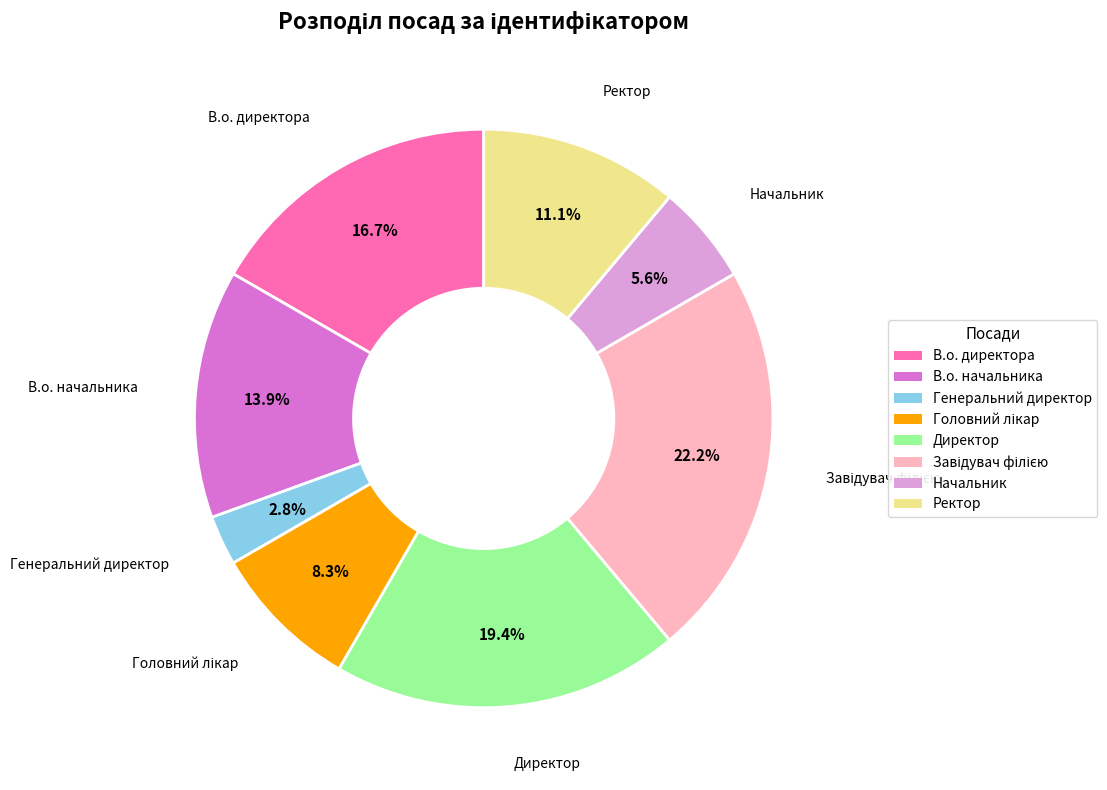

How many slices are in this pie chart?

8